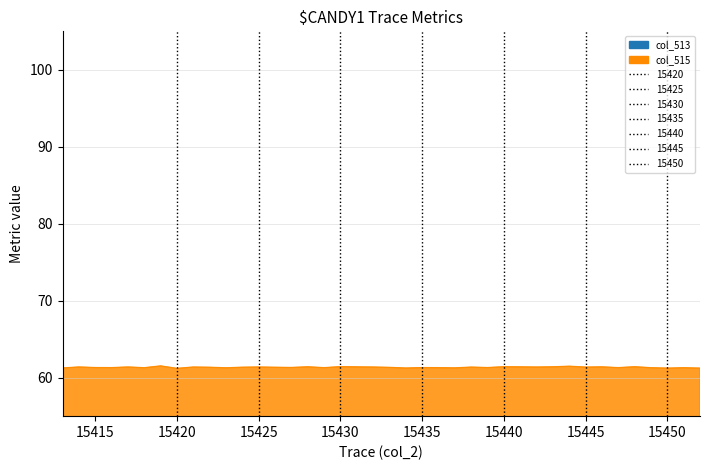

True or false: col_513 has a value of 32.0 at 15431.

False